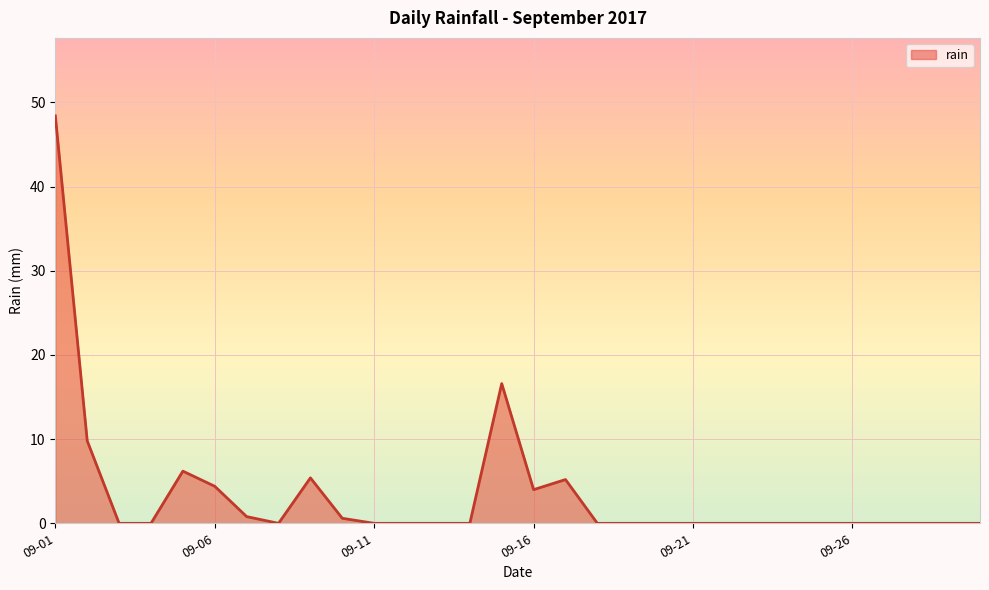

What is the maximum value shown in the chart?

48.4